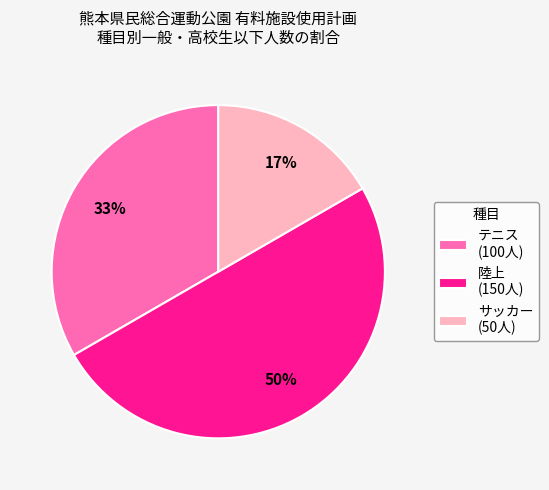

To the nearest percent, what is the difference between the largest and smallest slice percentages?

33%